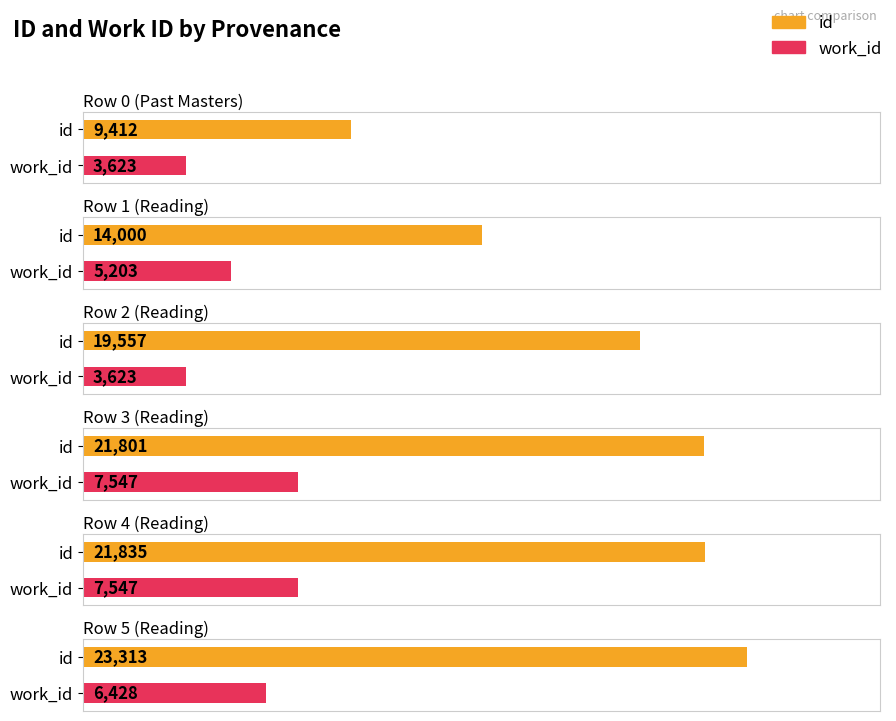

At which label does work_id first exceed 6428?

Reading